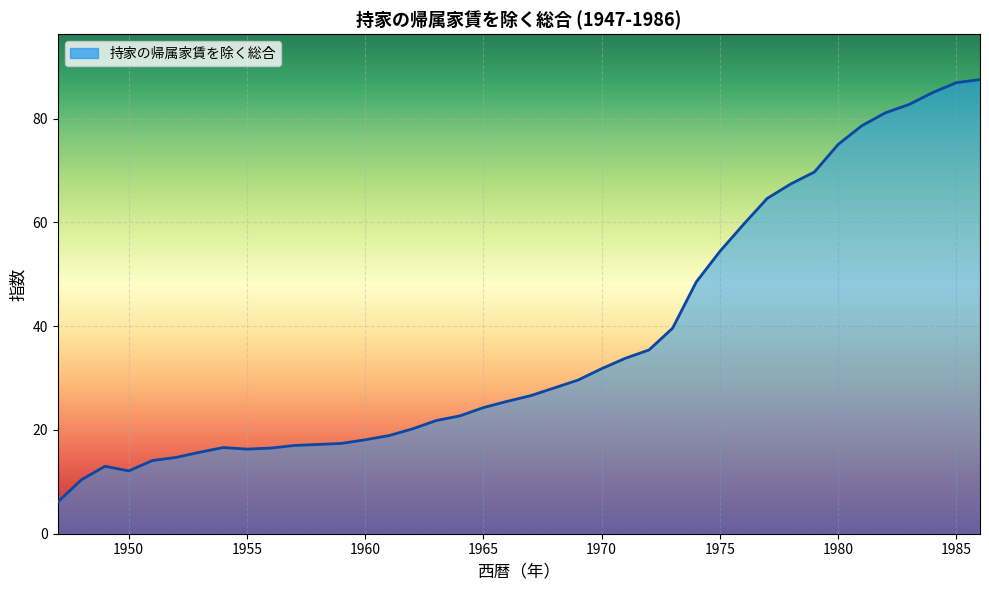

What is the smallest value displayed?

6.1